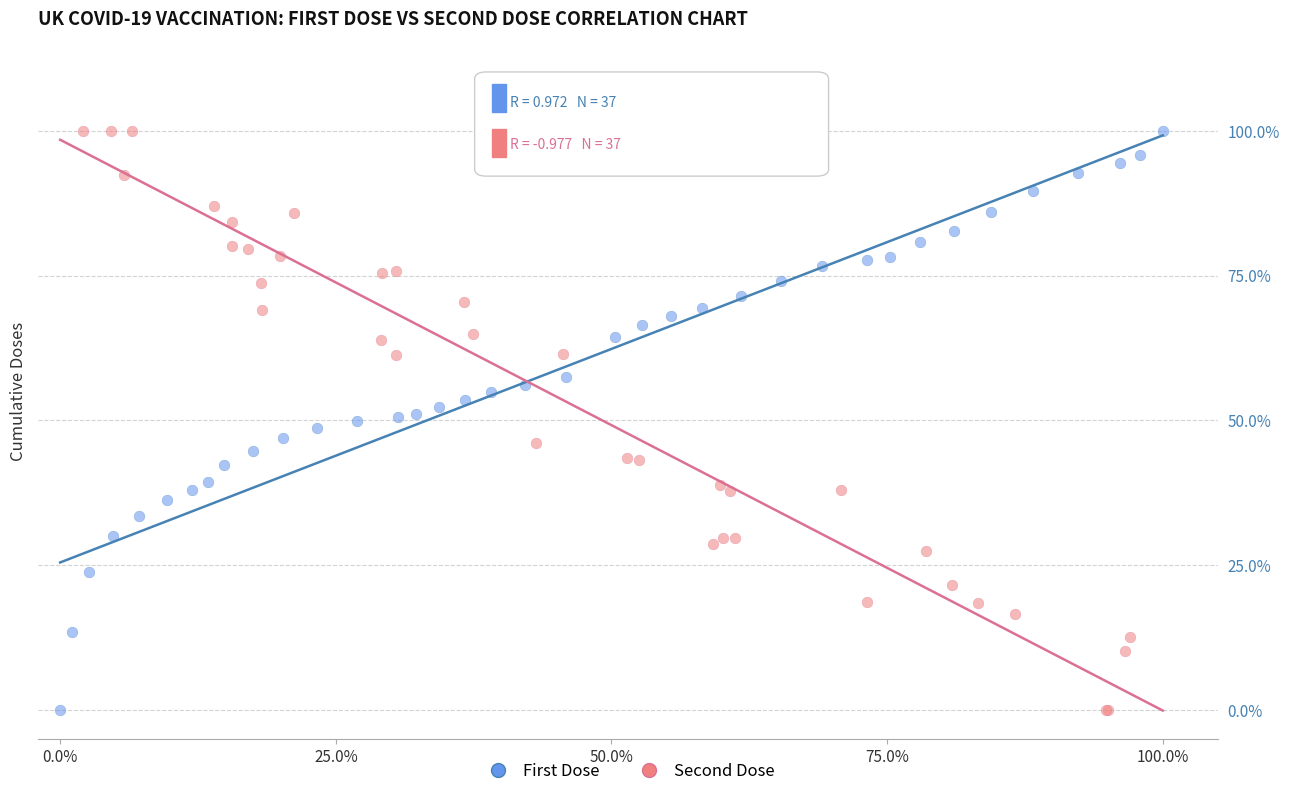

What are all the series names shown in the legend?

First Dose, Second Dose